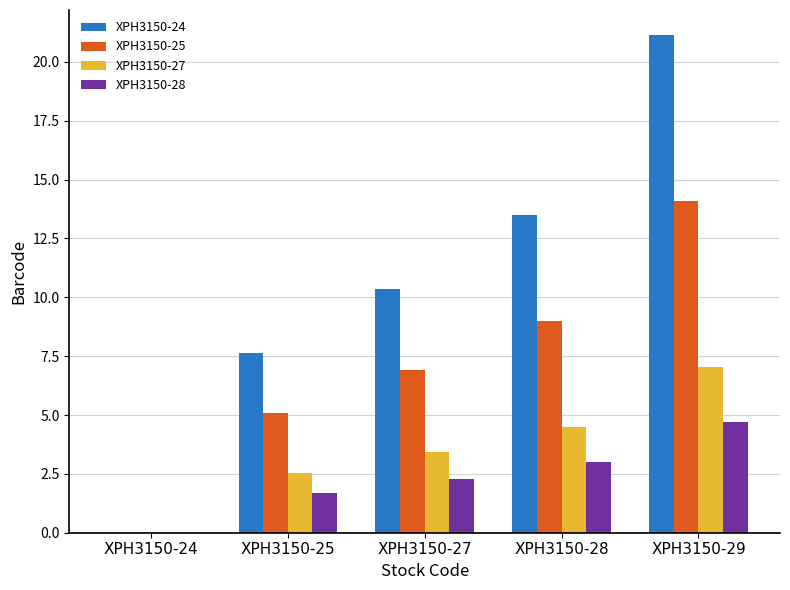

Read the XPH3150-25 value at XPH3150-28.

9.0